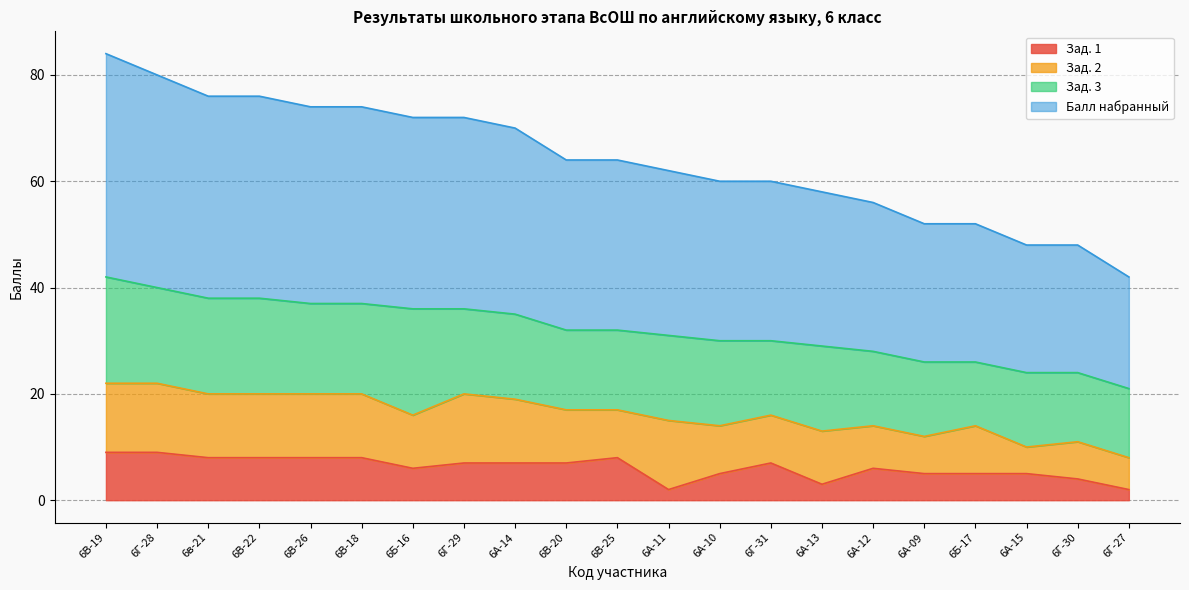

Which series has the widest spread of values?

Балл набранный